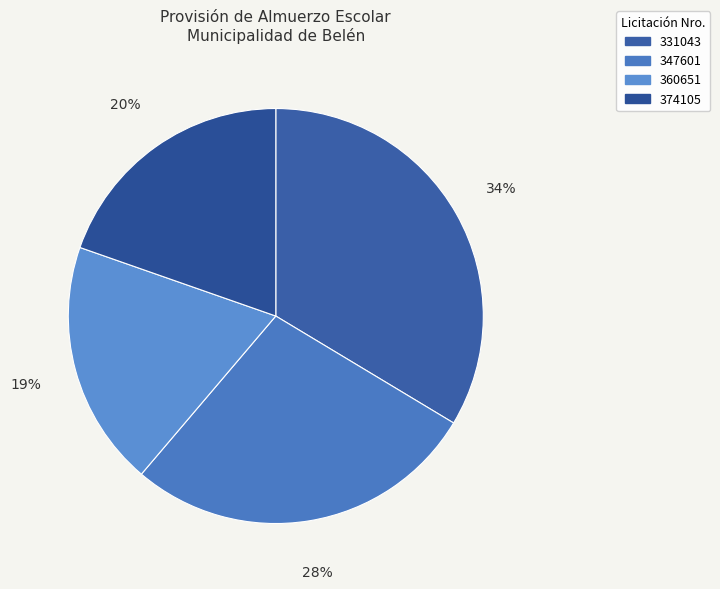

To the nearest percent, what is the difference between the largest and smallest slice percentages?

14%